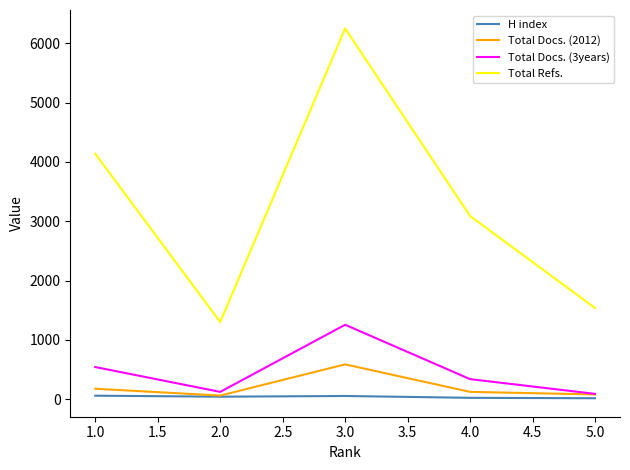

Count the H index values in the range 22 to 53.

3